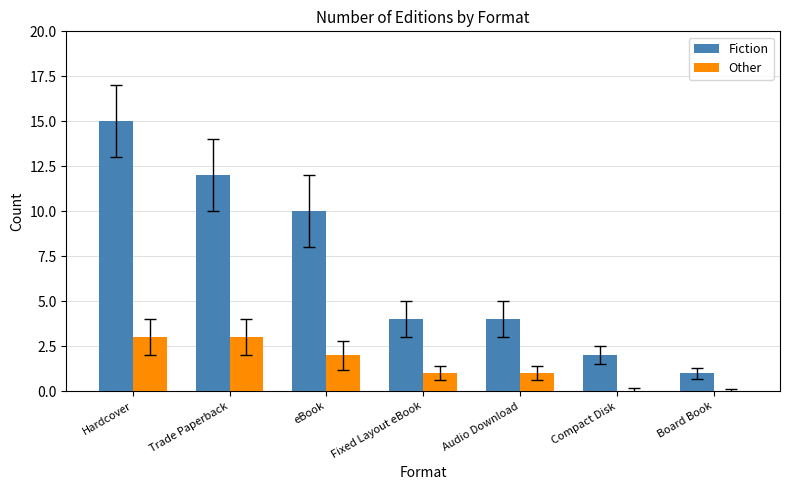

What is the sum of the Fiction values at Compact Disk and Hardcover?

17